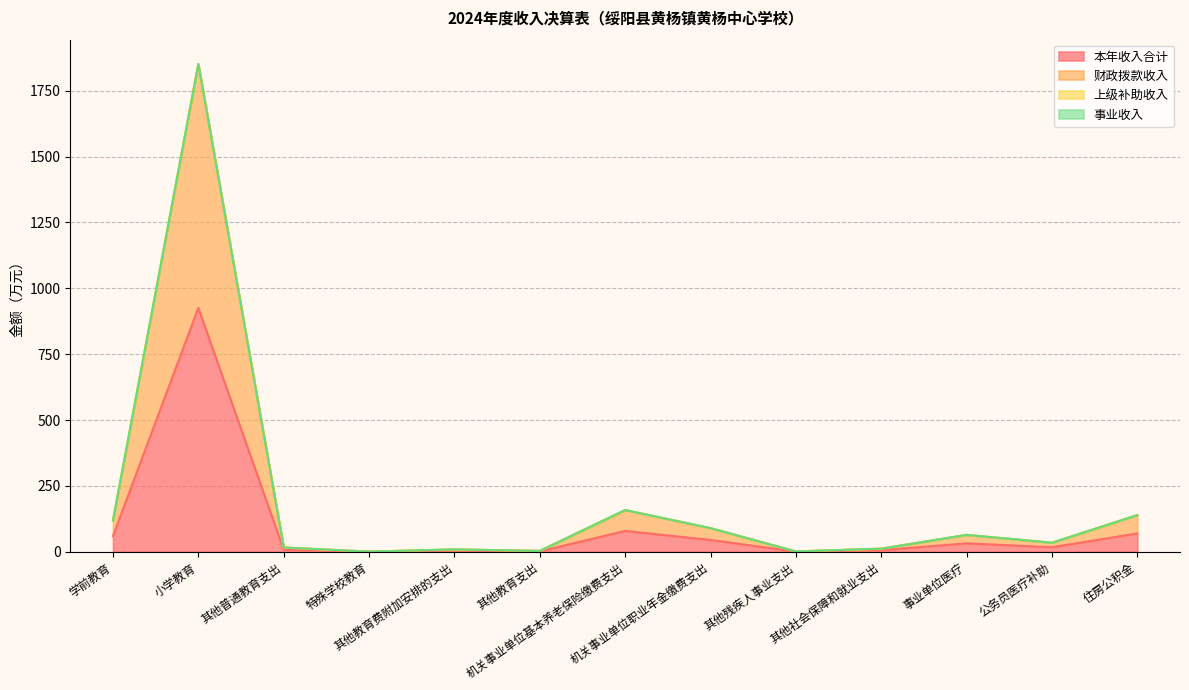

At how many categories does at least one series exceed 538?

1